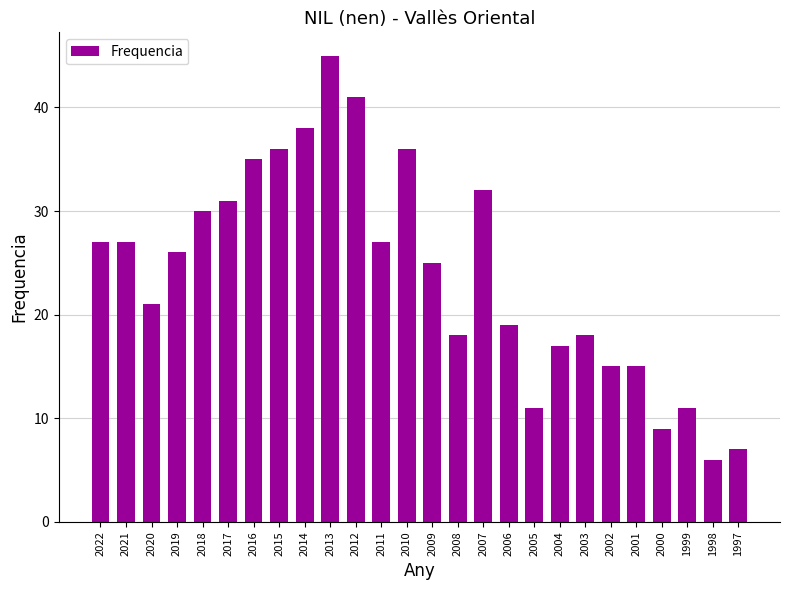

What is the change in value from 2018 to 1997?

-23